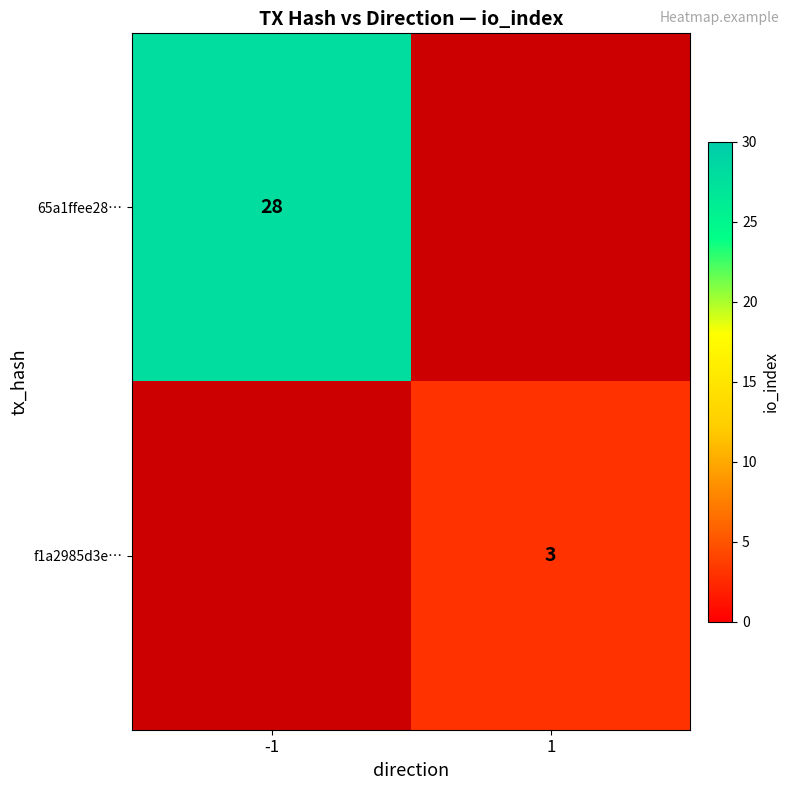

How many series are shown in this chart?

2